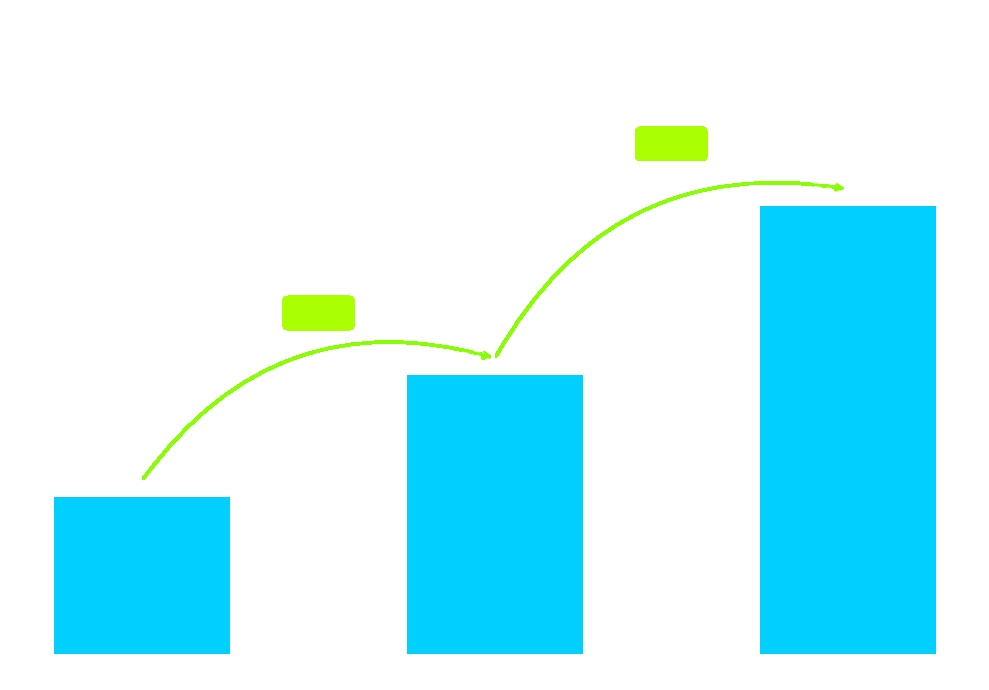

Are the bars horizontal?

No